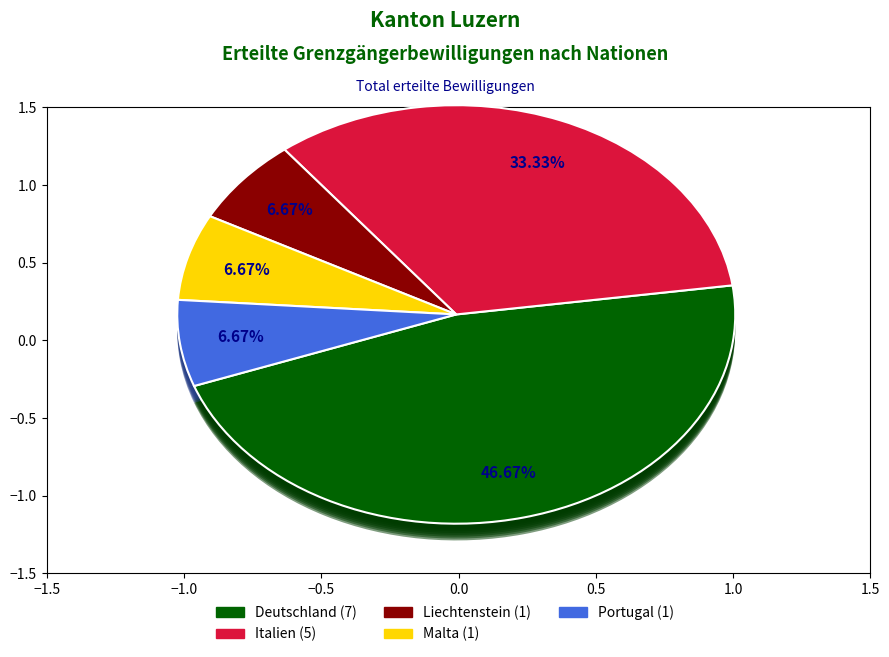

To the nearest percent, what portion does Liechtenstein represent?

7%